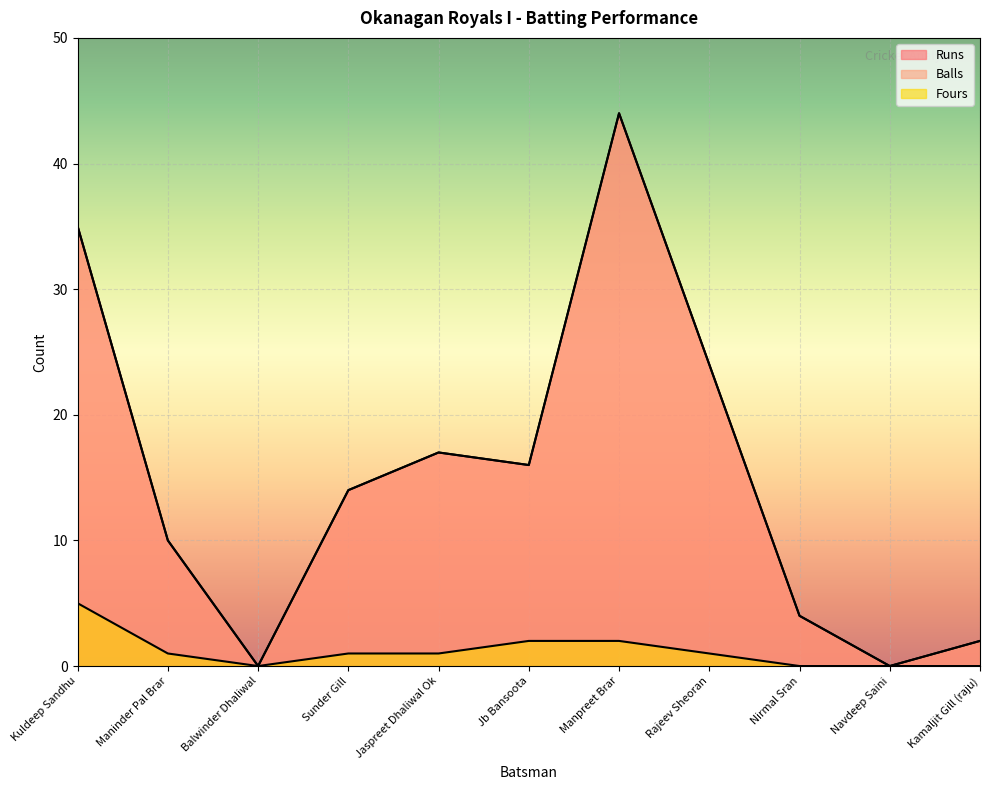

True or false: Fours and Runs intersect in this chart.

False